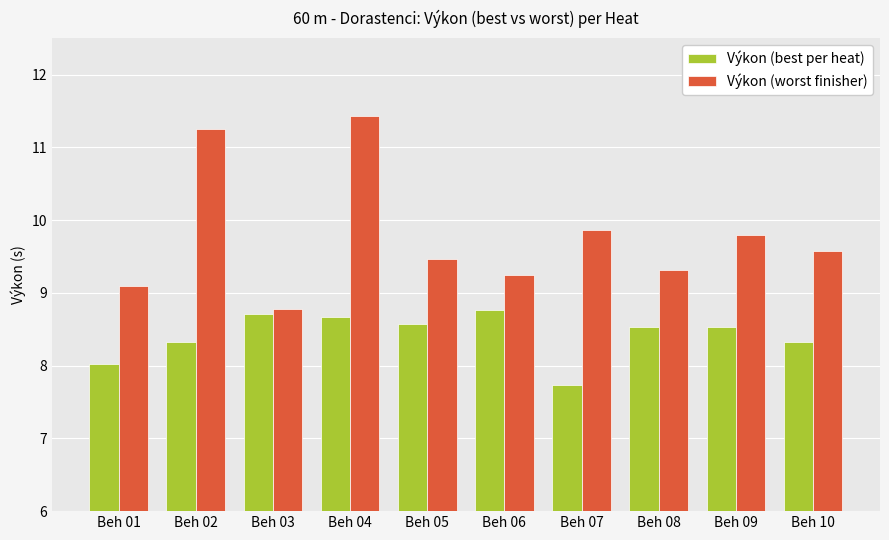

How many bars are there in total?

20